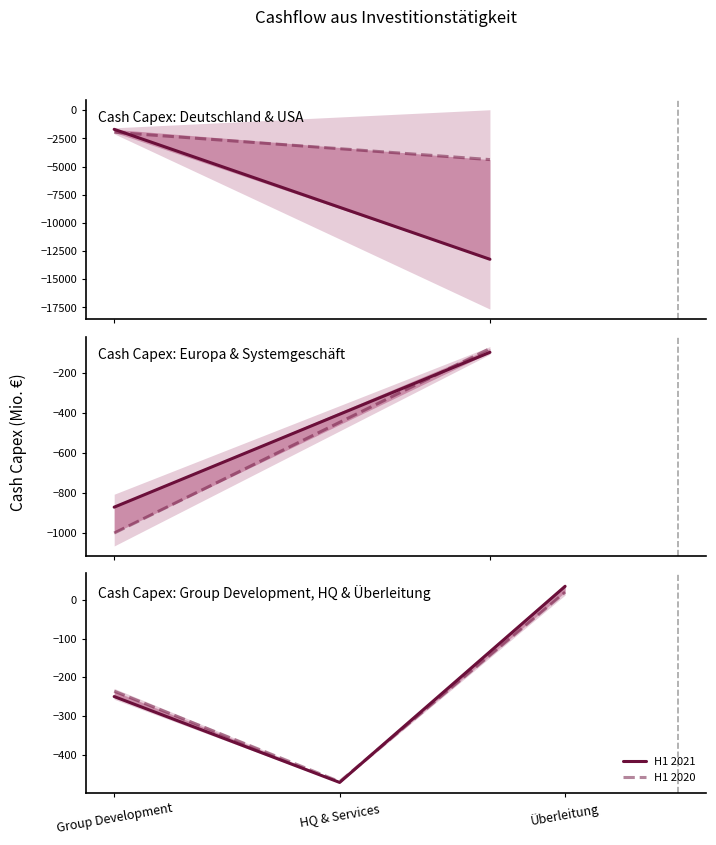

What is the average value of the H1 2020 series?

-229